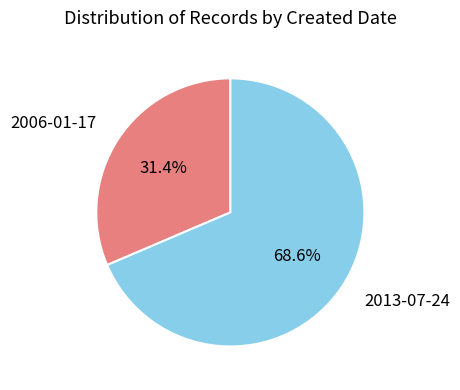

Which category accounts for the majority?

2013-07-24